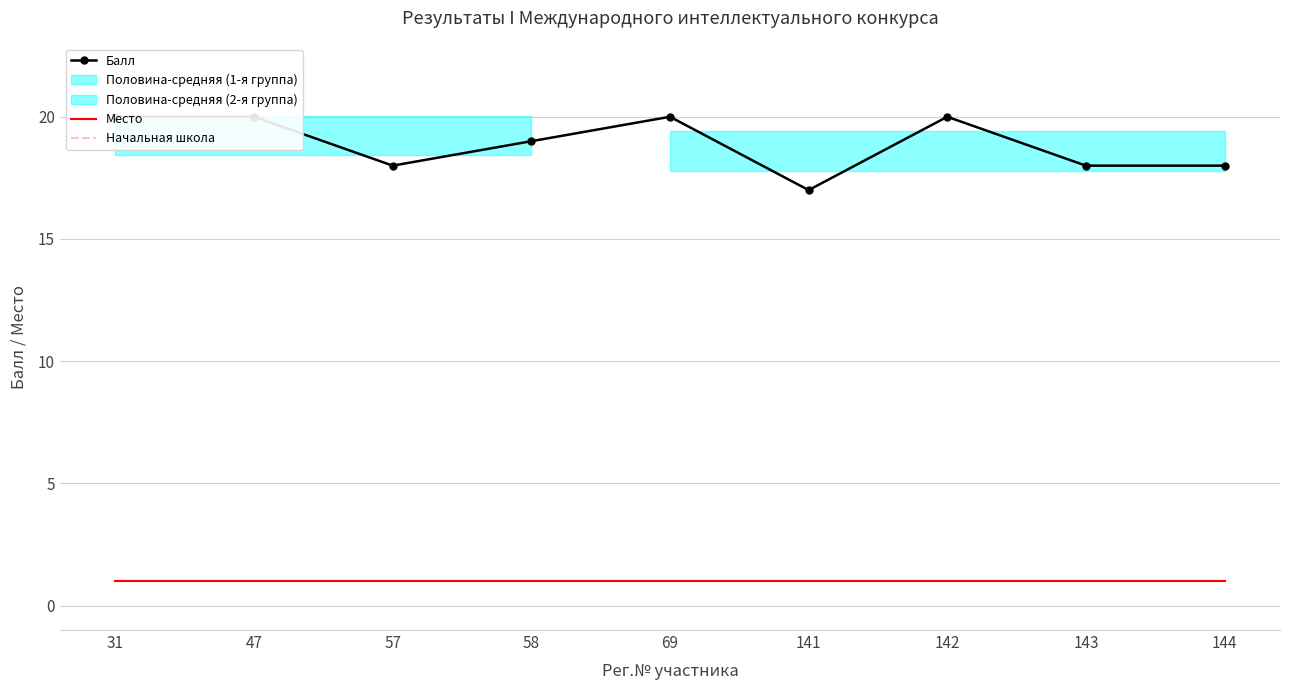

Is it true that Место equals 1 at 47?

True